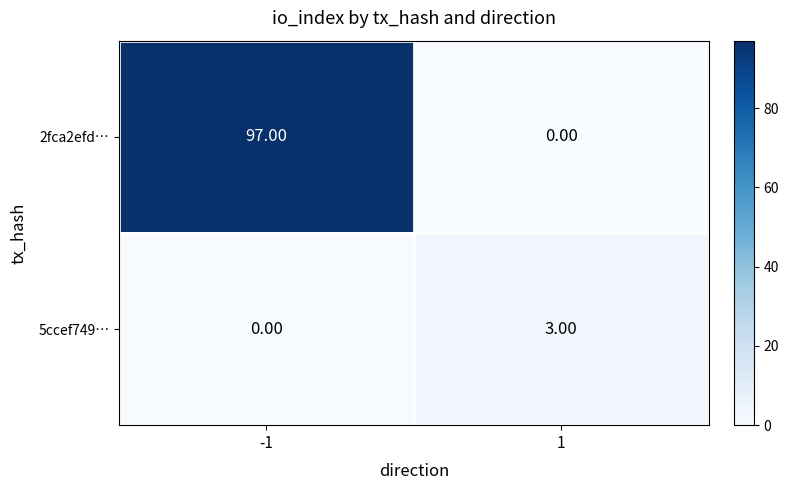

Is the value of 5ccef749… at 1 greater than the value of 2fca2efd… at 1?

Yes